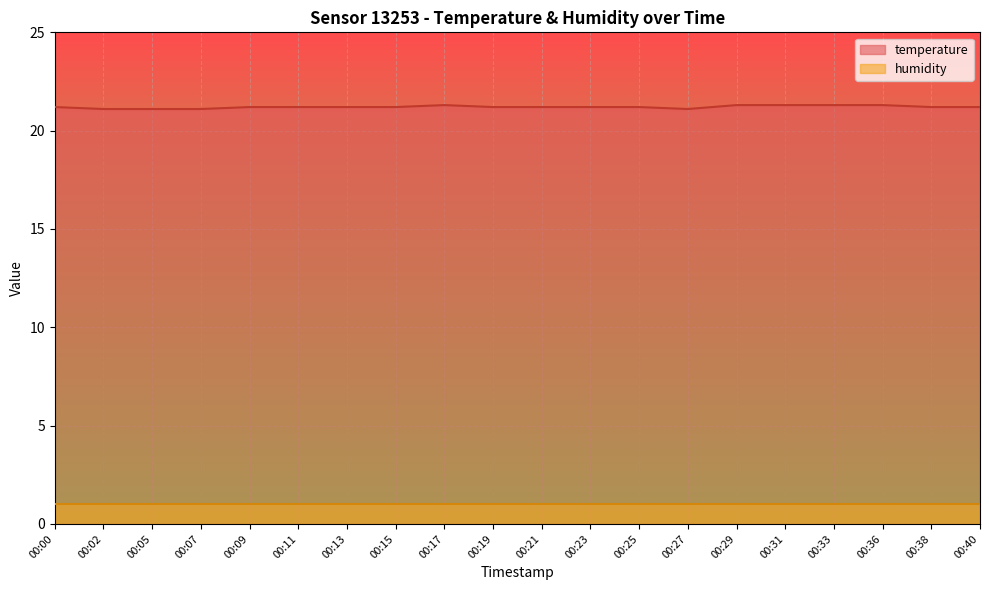

What is the sum of all values?

424.1